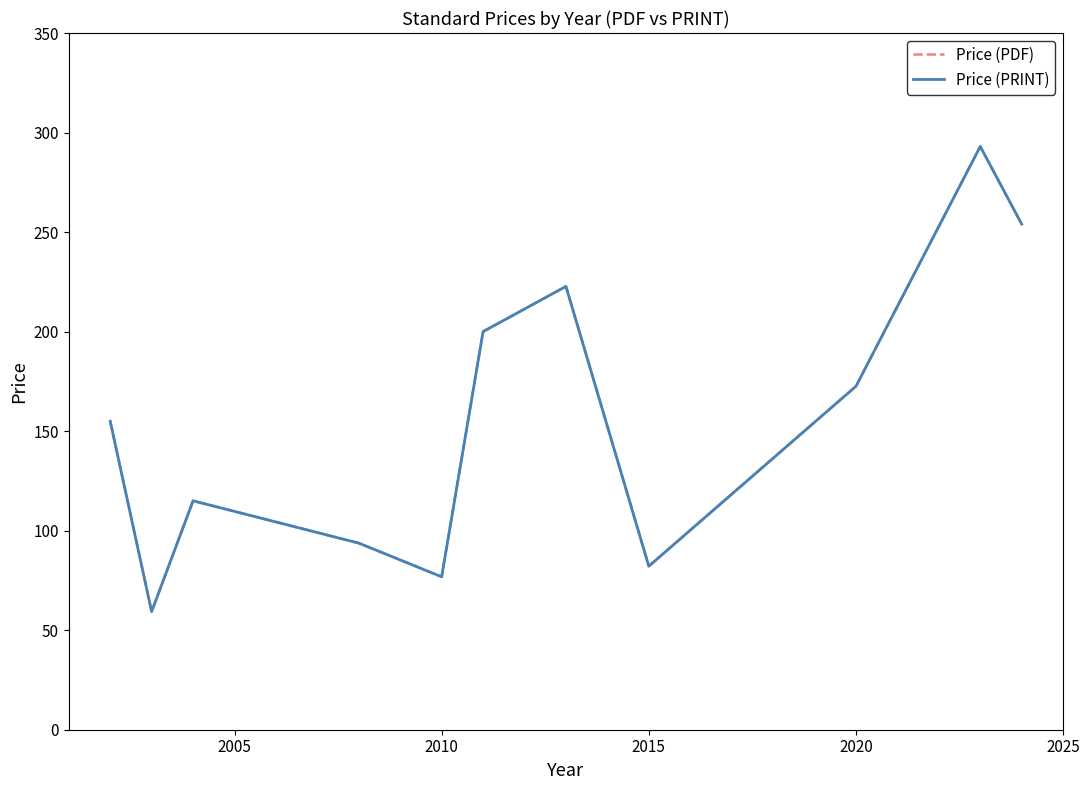

List the series in order of their peak value, lowest first.

Price (PDF), Price (PRINT)